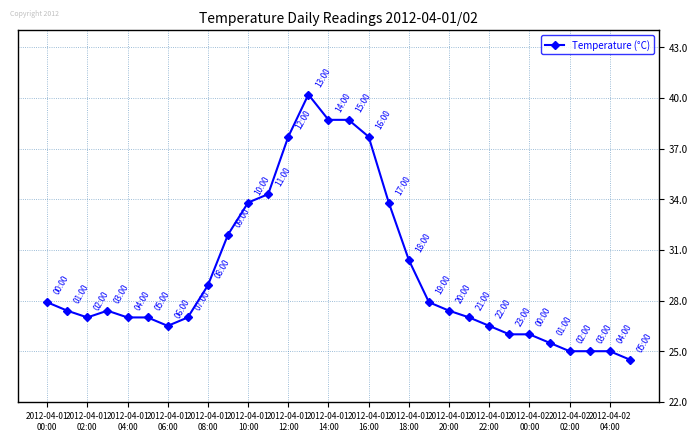

What is the greatest value displayed?

40.2